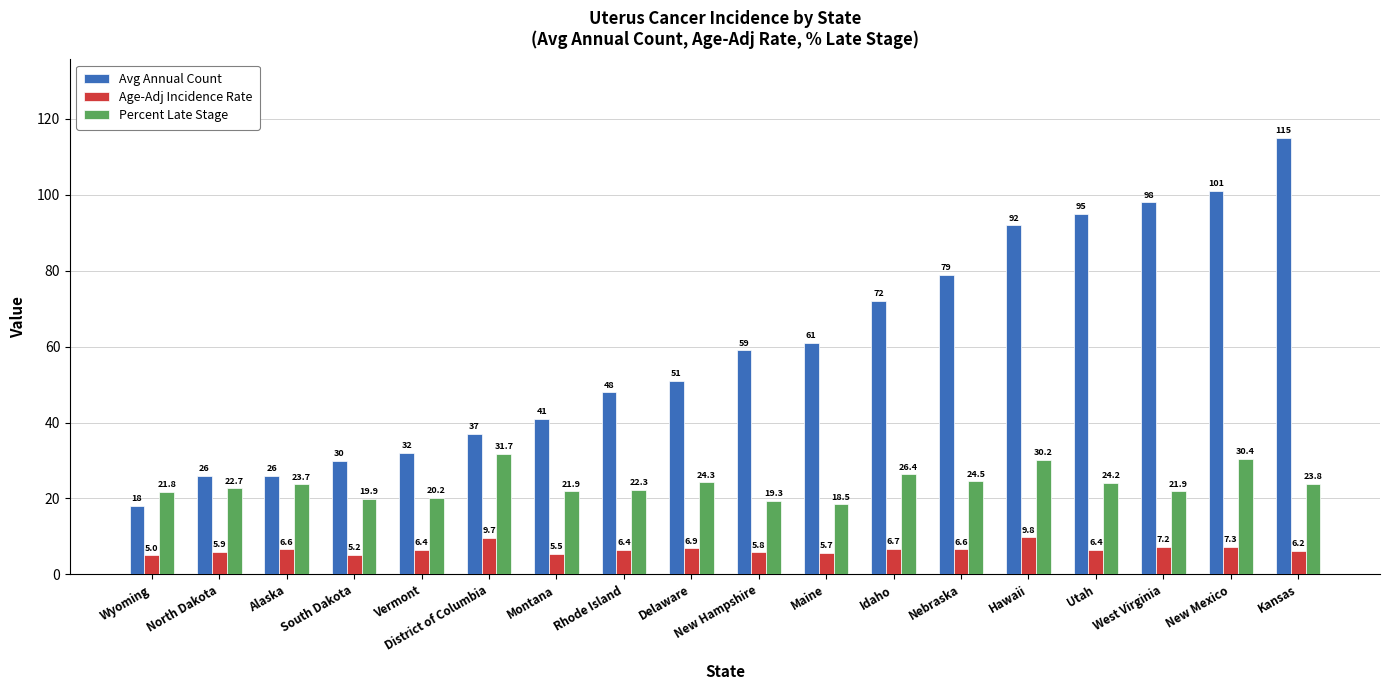

What is the value of the Percent Late Stage bar at the 8th from the left?

22.3